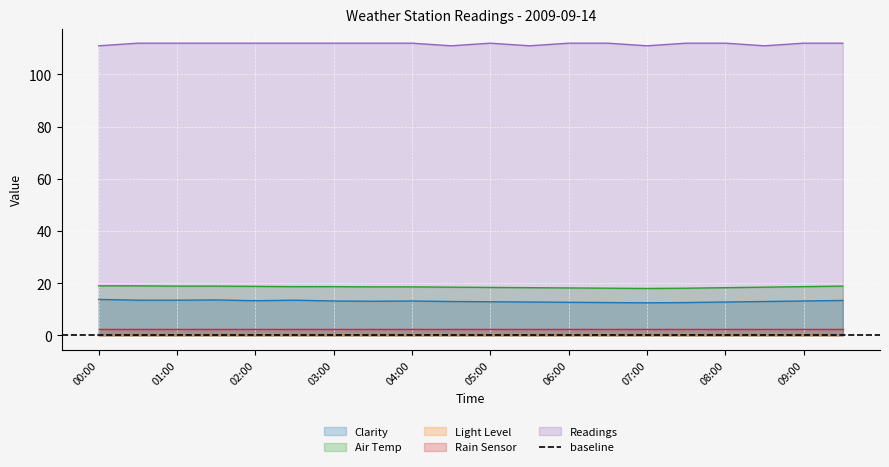

The value of Air Temp at 03:30 is 32.1. True or false?

False